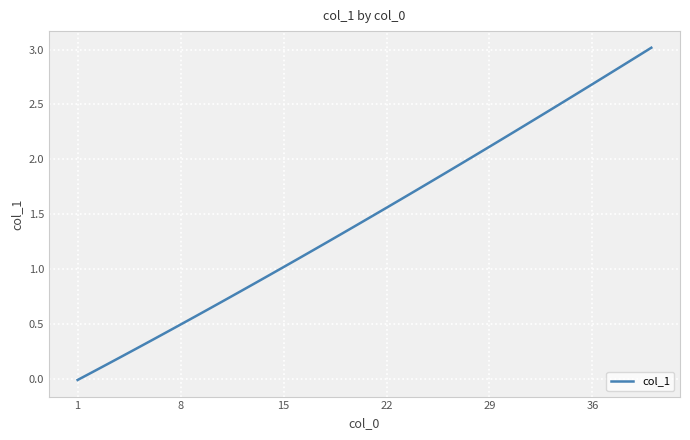

What is the difference between the maximum and minimum values?

3.0